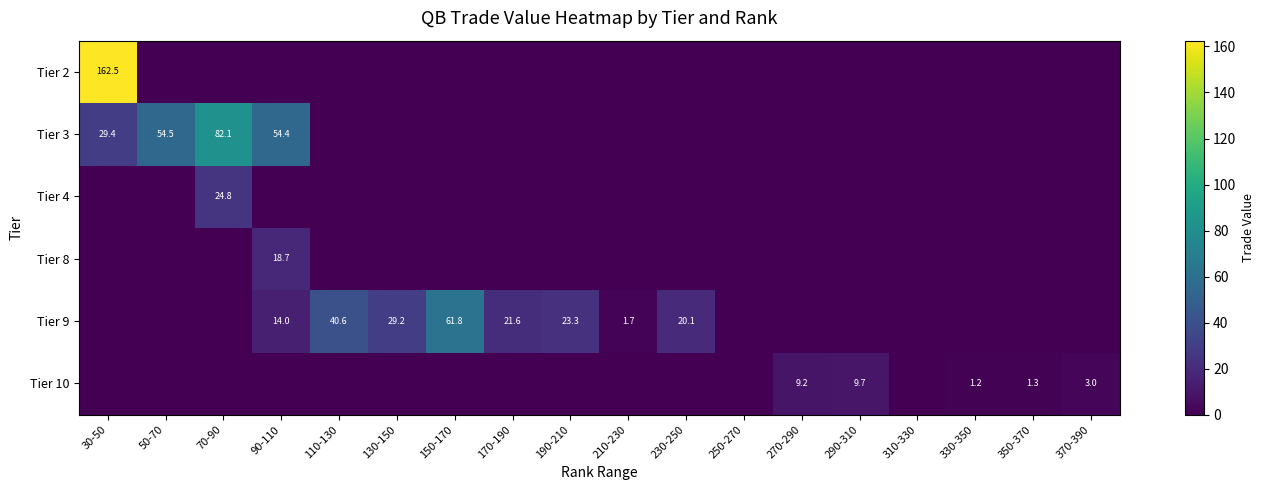

The value of Tier 10 at 270-290 is 9.2. True or false?

True